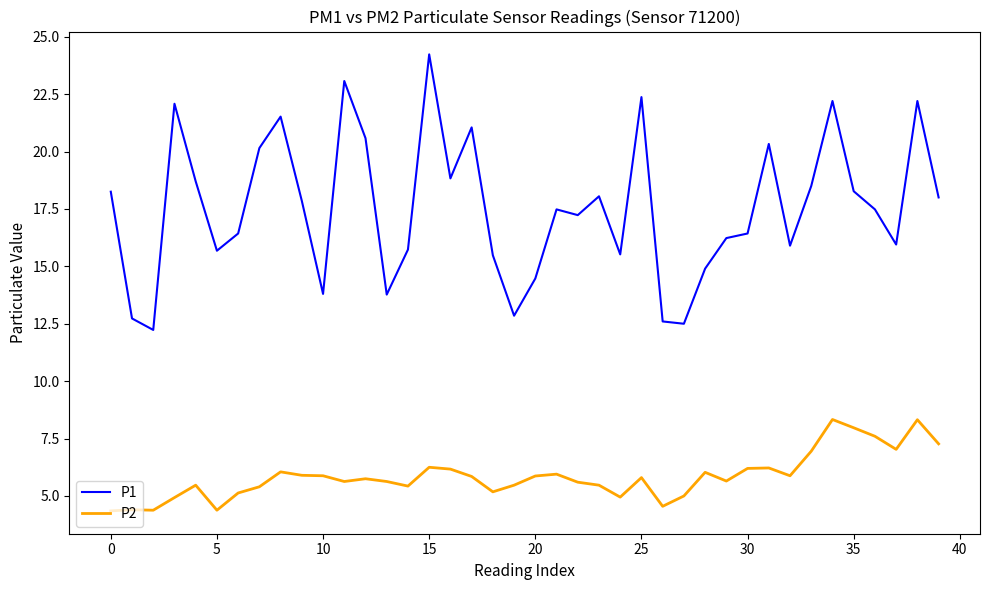

Which series has the largest total across all categories?

P1